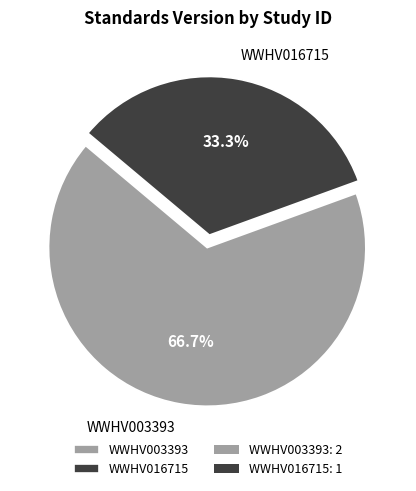

What is the smallest slice in the pie chart?

WWHV016715